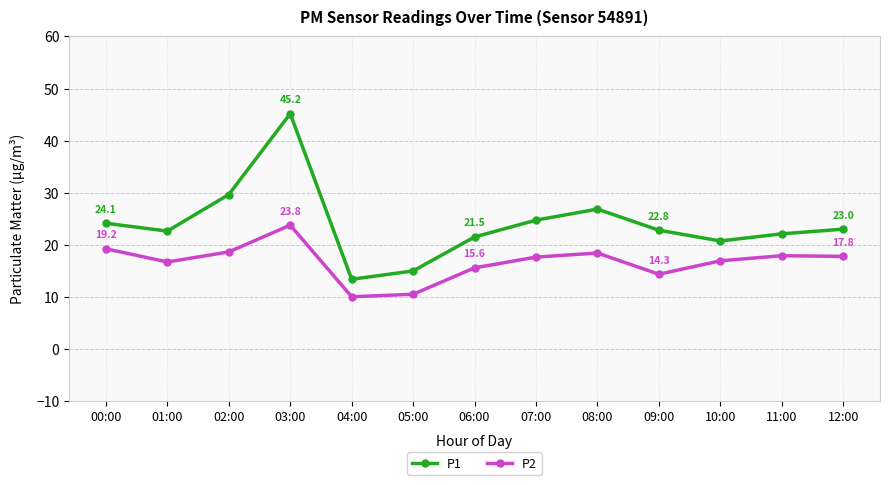

In P2, how many points are higher than both neighbors (excluding endpoints)?

3